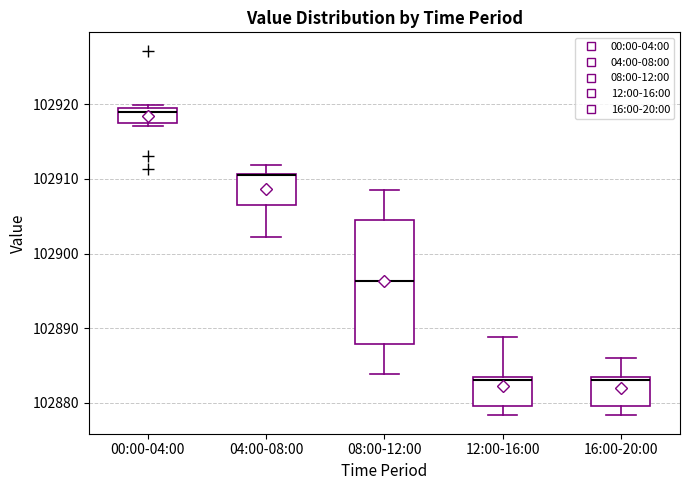

Comparing the boxes themselves (not the whiskers), which one is the tallest?

08:00-12:00